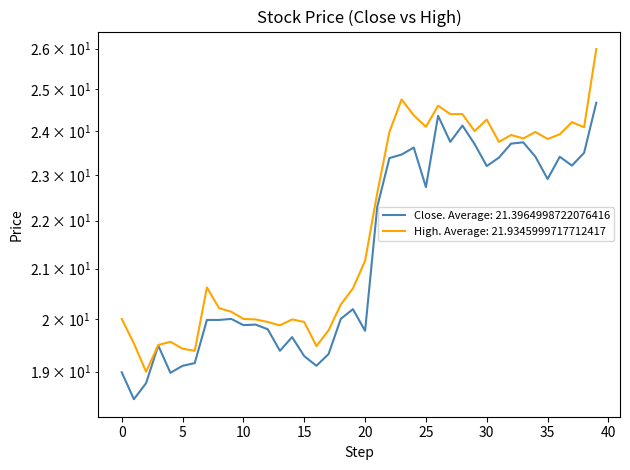

True or false: High and Close cross at least once.

False